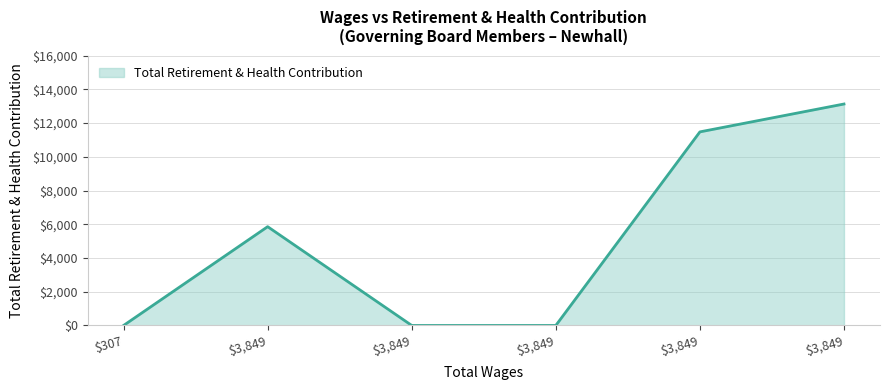

Is this an area chart (filled region under the line)?

Yes